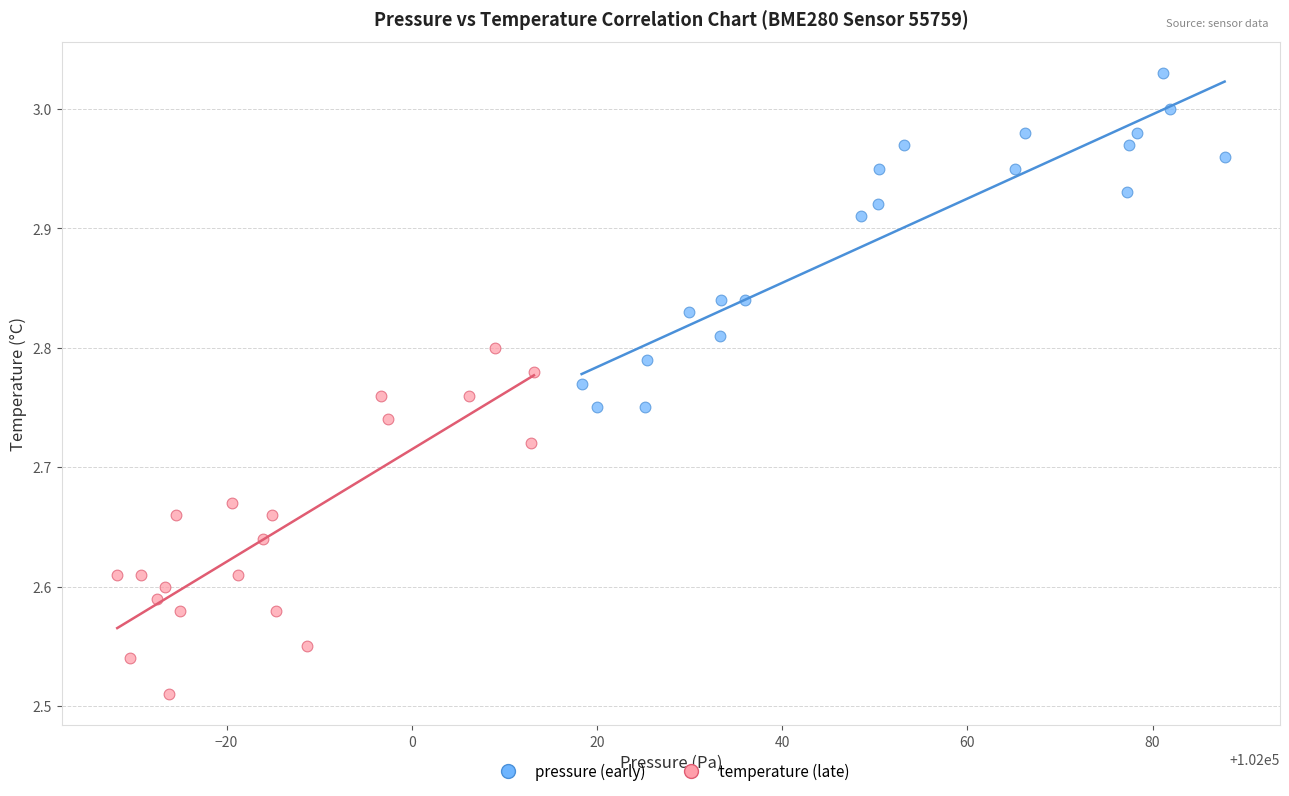

Which series contains the highest Y value?

pressure (early)